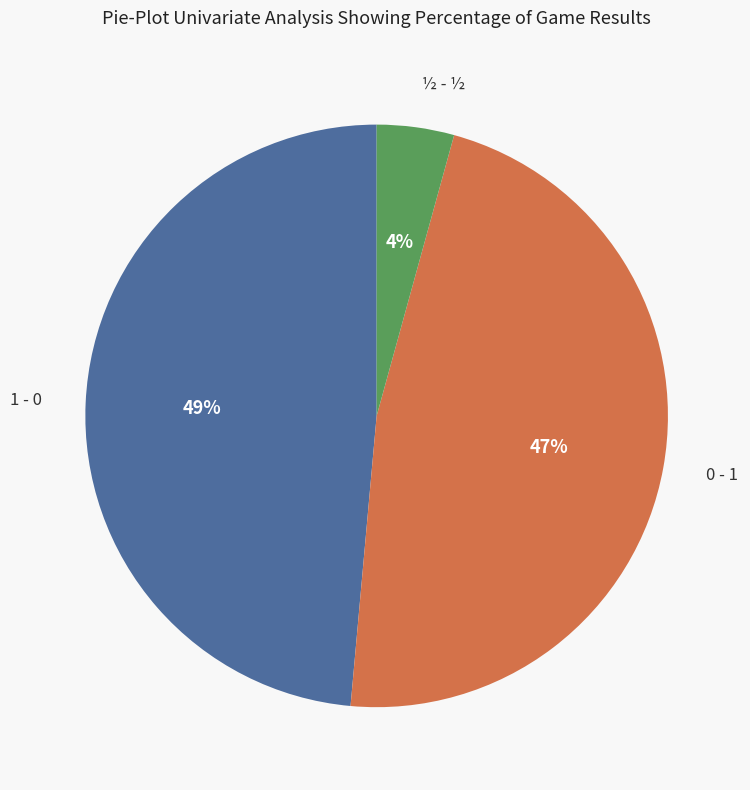

Is there any slice that represents more than half of the pie?

No